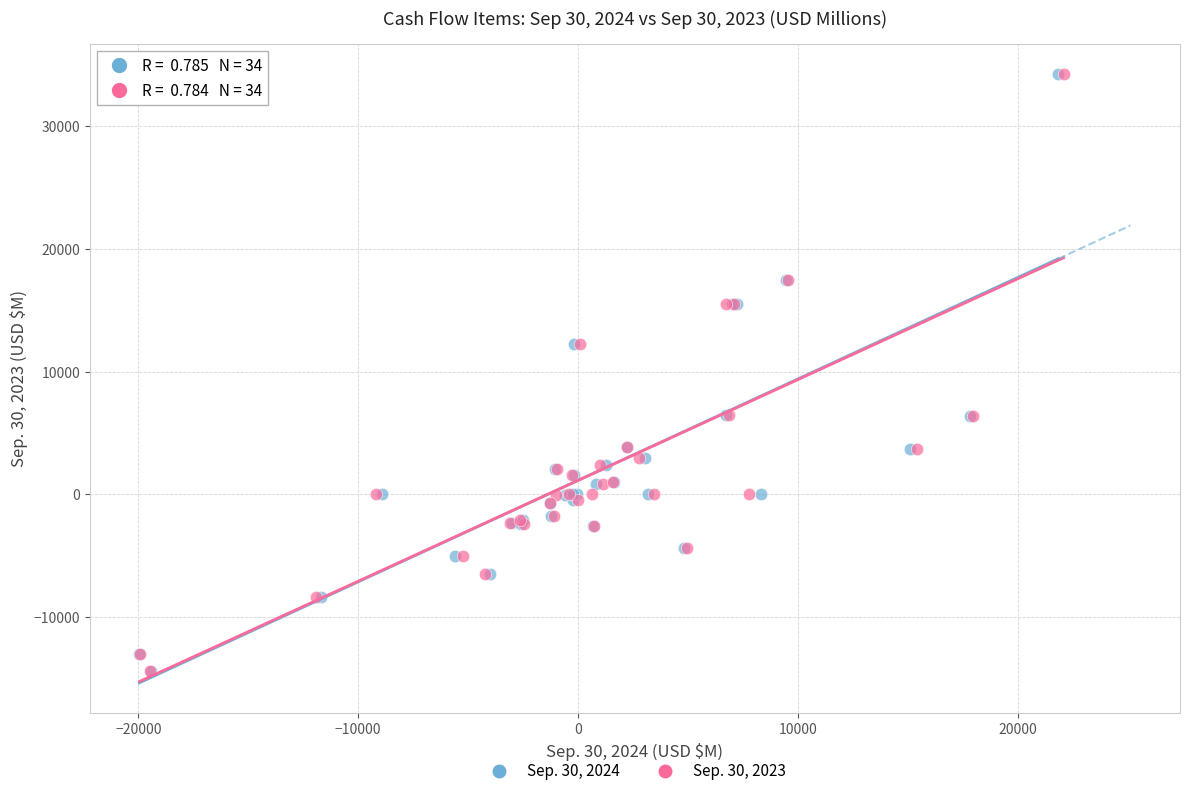

What are all the series names shown in the legend?

Sep. 30, 2024, Sep. 30, 2023